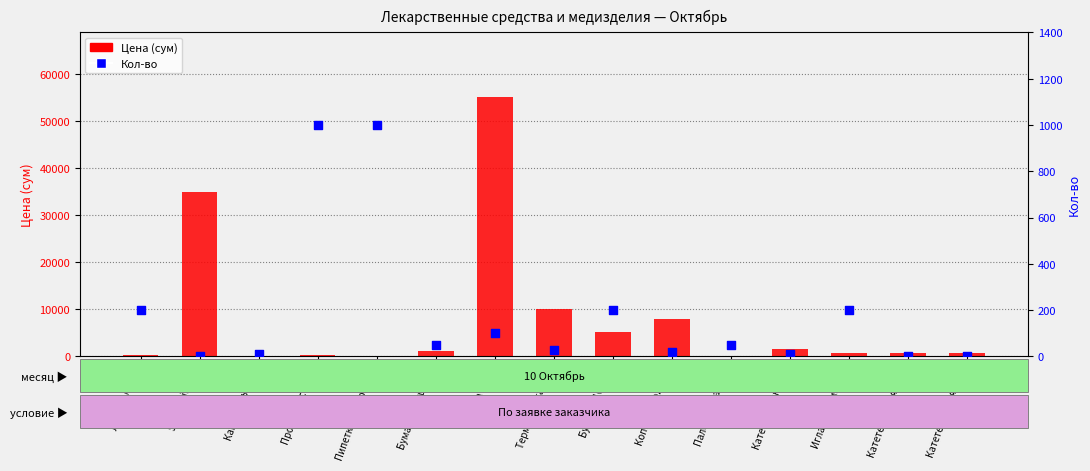

Which series contains the highest Y value?

Цена (сум)